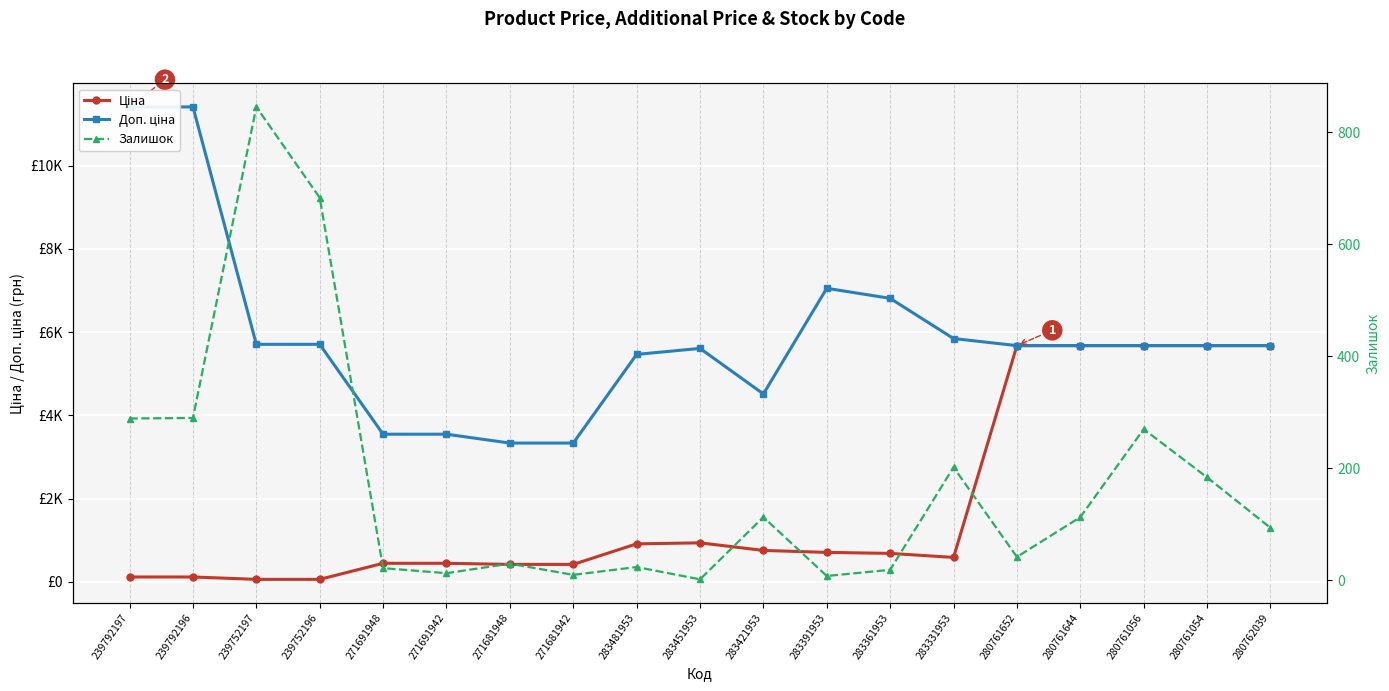

How many data points in Доп. ціна are above 5673?

12